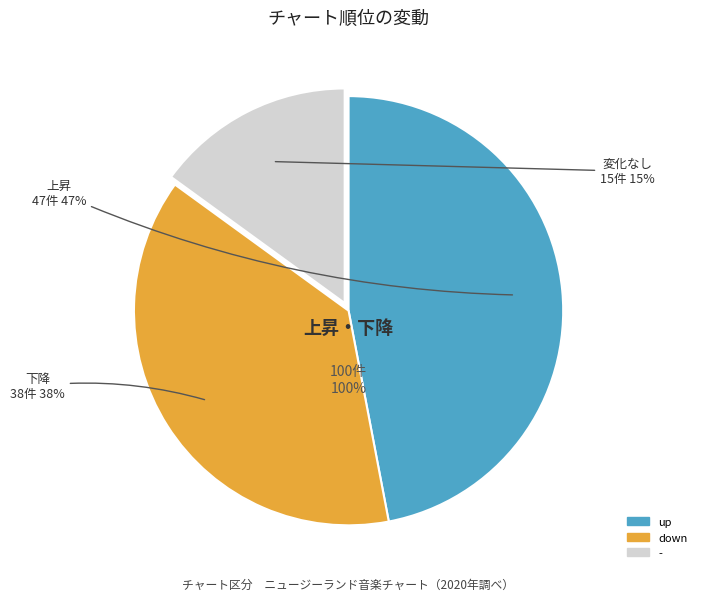

What percentage is the - slice, to the nearest percent?

15%